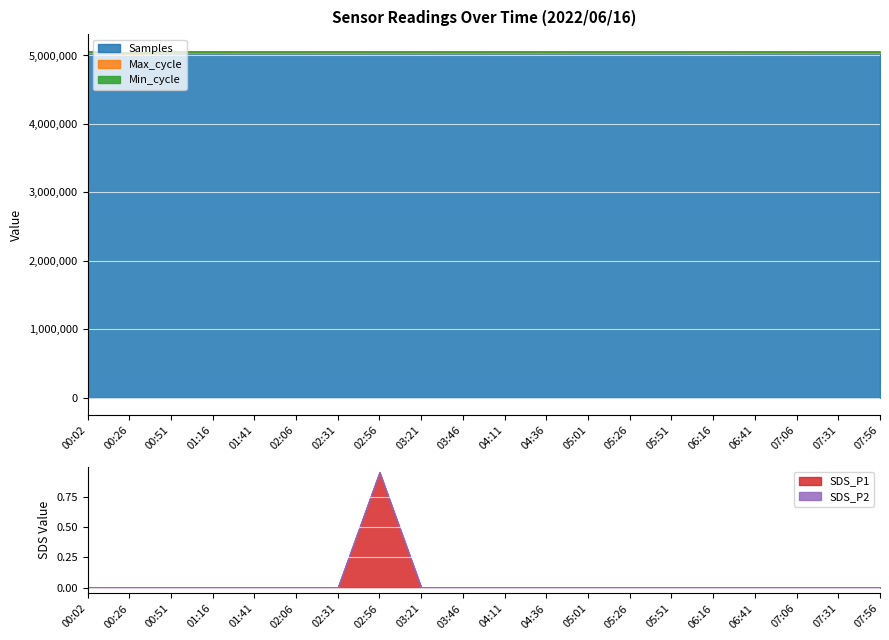

Reading right to left, what are all the values shown in this chart?

Samples: 5036000.0	5036200.0	5035800.0	5036400.0	5035600.0	5036100.0	5035900.0	5036000.0	5036300.0	5035700.0	5036200.0	5035800.0	5036100.0	5035500.0	5036000.0	5035879.0	5036543.0	5036740.0	5020925.0	5038164.0
Max_cycle: 20045.0	20128.0	20041.0	20400.0	20048.0	20128.0	20055.0	20041.0	20077.0	20045.0	20128.0	20082.0	20060.0	20045.0	20128.0	20040.0	20041.0	20044.0	20094.0	20131.0
Min_cycle: 28.0	28.0	28.0	28.0	28.0	28.0	28.0	28.0	28.0	28.0	28.0	28.0	28.0	28.0	28.0	28.0	28.0	28.0	28.0	28.0
SDS_P1: 0.0	0.0	0.0	0.0	0.0	0.0	0.0	0.0	0.0	0.0	0.0	0.0	0.9	0.0	0.0	0.0	0.0	0.0	0.0	0.0
SDS_P2: 0.0	0.0	0.0	0.0	0.0	0.0	0.0	0.0	0.0	0.0	0.0	0.0	0.0	0.0	0.0	0.0	0.0	0.0	0.0	0.0